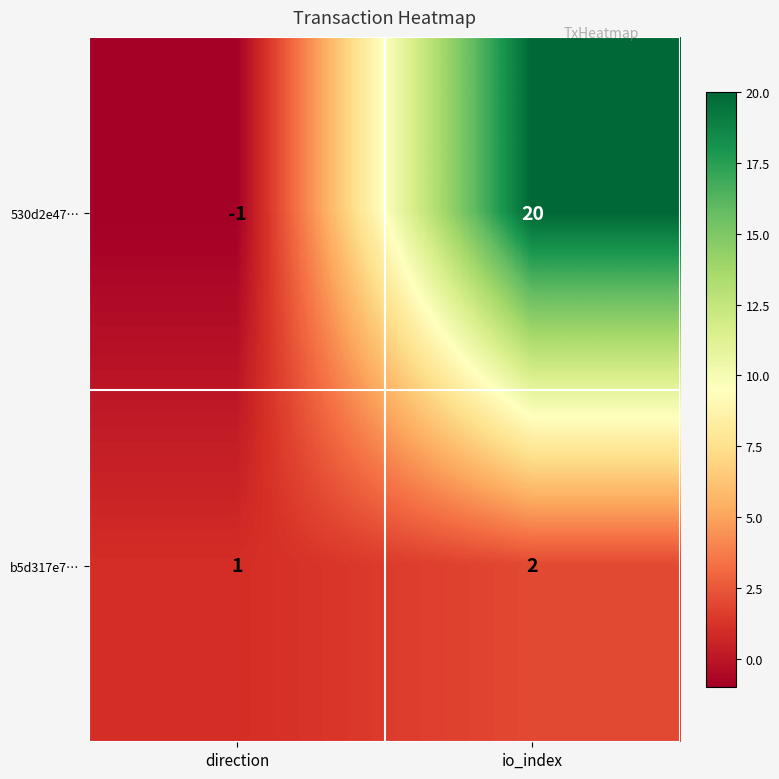

How many values in 530d2e47… are above zero?

1